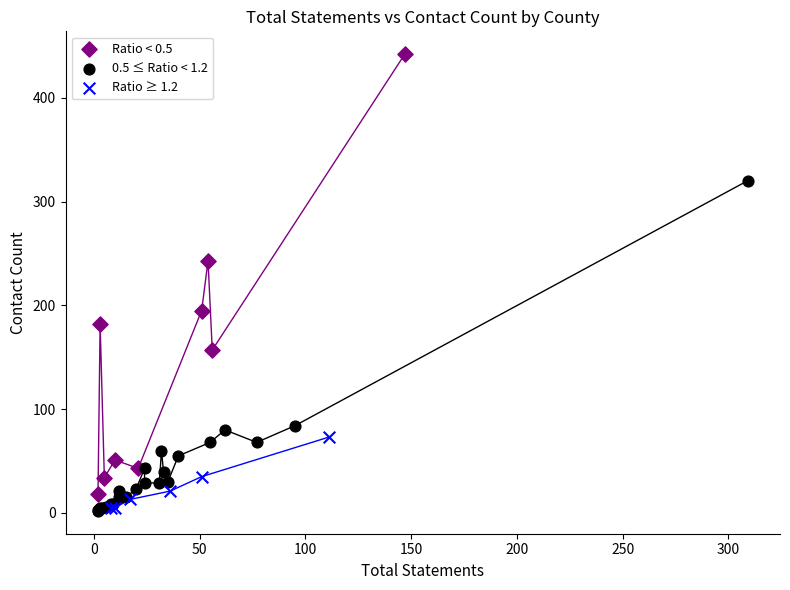

Which series has the largest Y range (max minus min)?

Ratio < 0.5